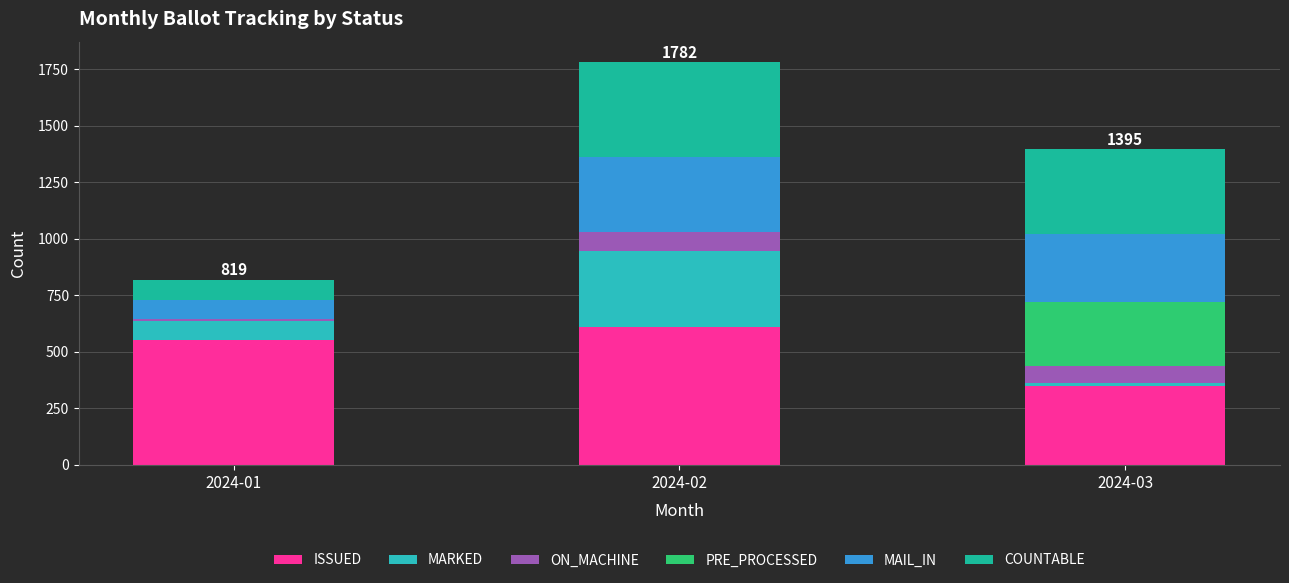

Which has a higher value, 2024-03 or 2024-01?

2024-01